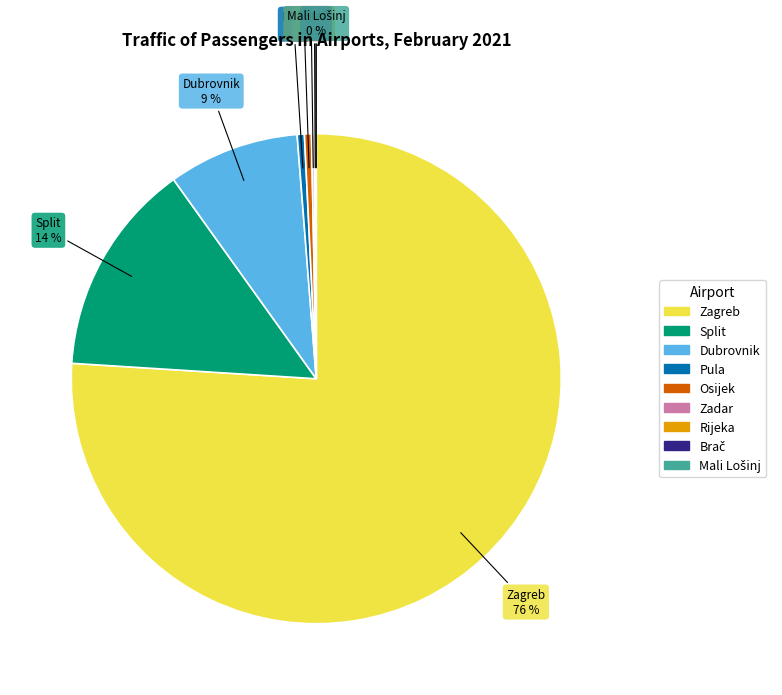

Is there any slice that represents more than half of the pie?

Yes